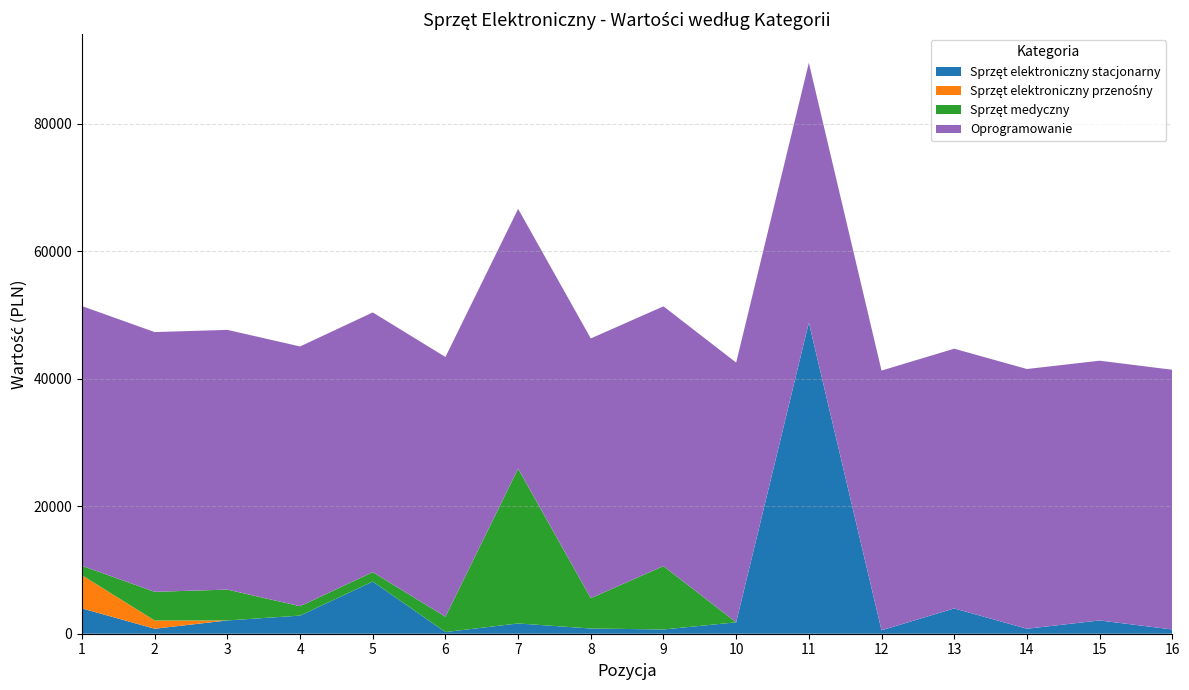

Does the chart have visible grid lines?

Yes